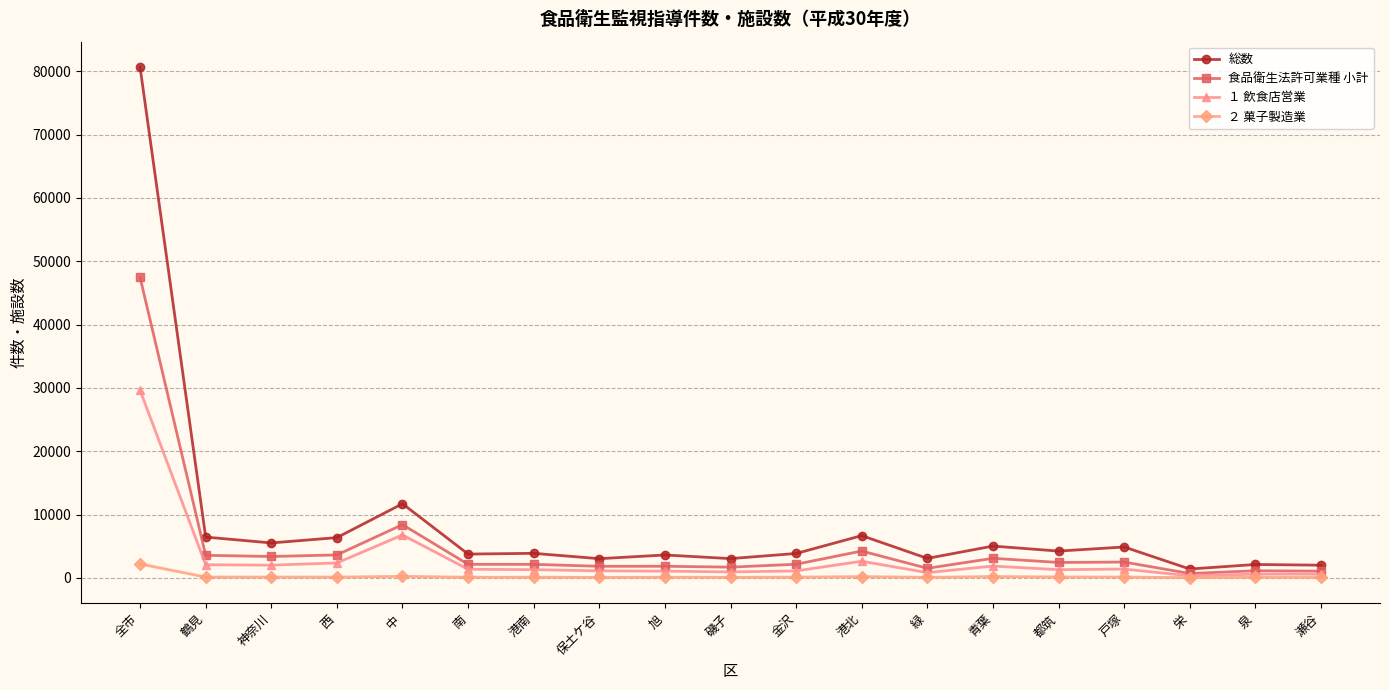

What is the value of the 食品衛生法許可業種 小計 point at the 7th from the left?

2138